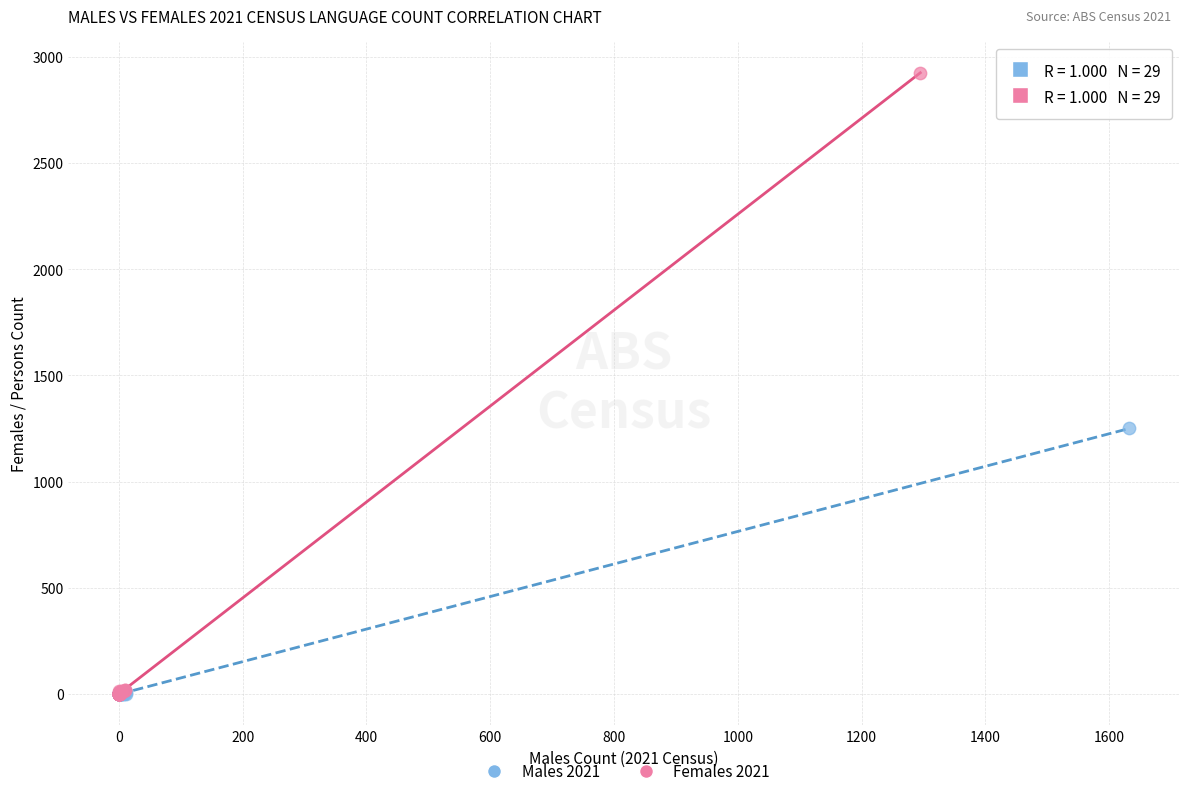

Which series has the largest Y range (max minus min)?

Females 2021